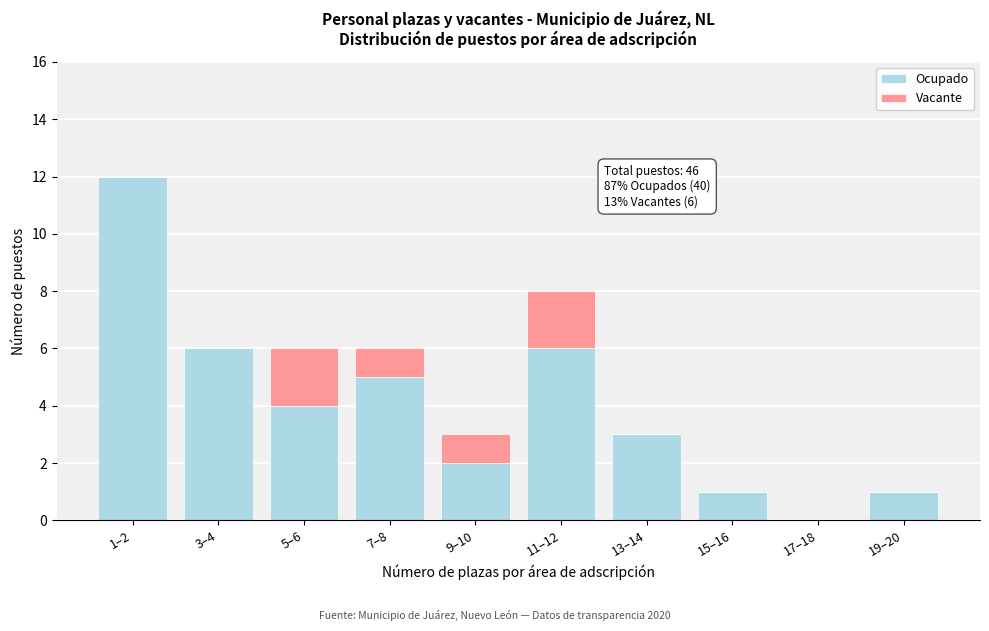

Reading left to right, what are the values for Ocupado?

1–2=12	3–4=6	5–6=4	7–8=5	9–10=2	11–12=6	13–14=3	15–16=1	17–18=0	19–20=1